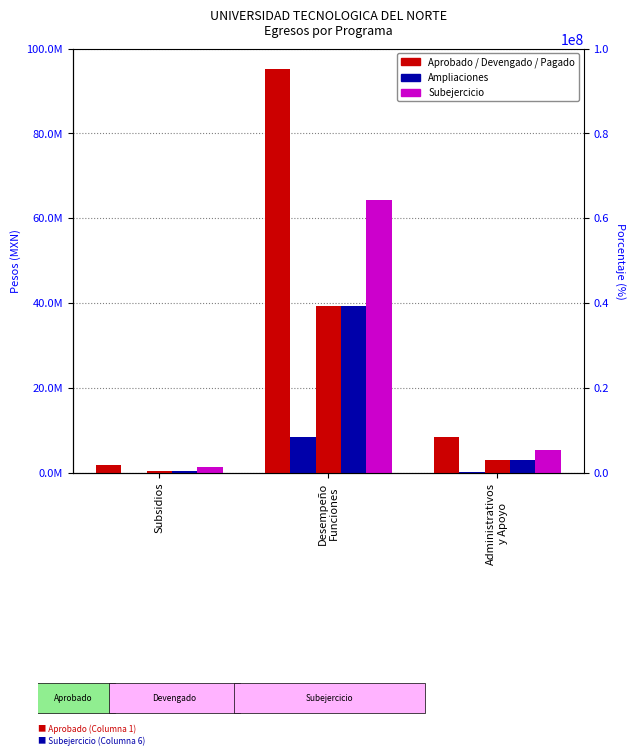

Are the bars grouped side by side (vs. stacked)?

Yes